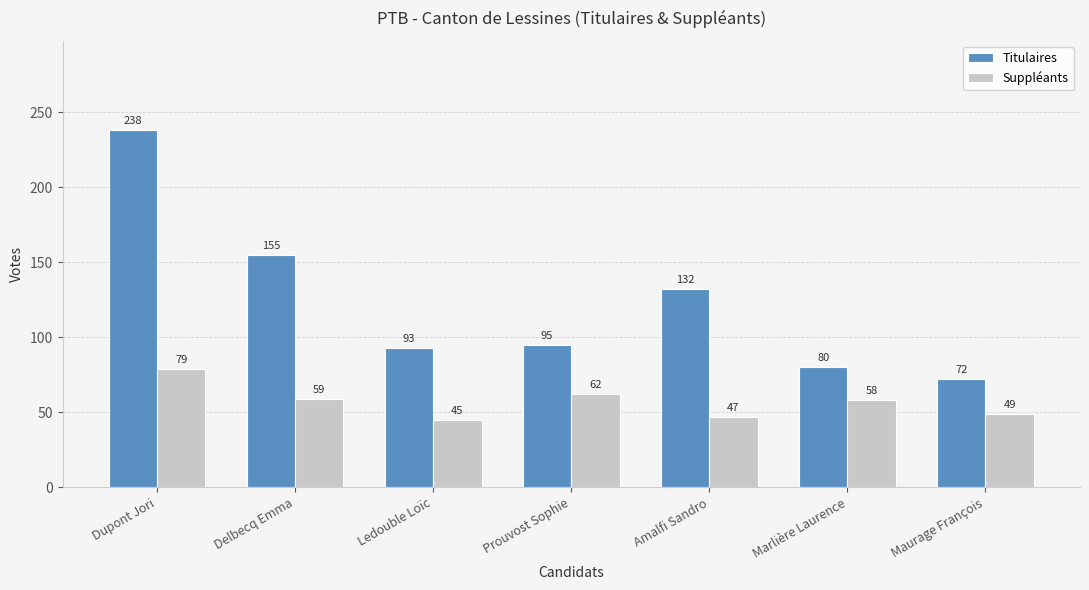

What are all the series names shown in the legend?

Titulaires, Suppléants